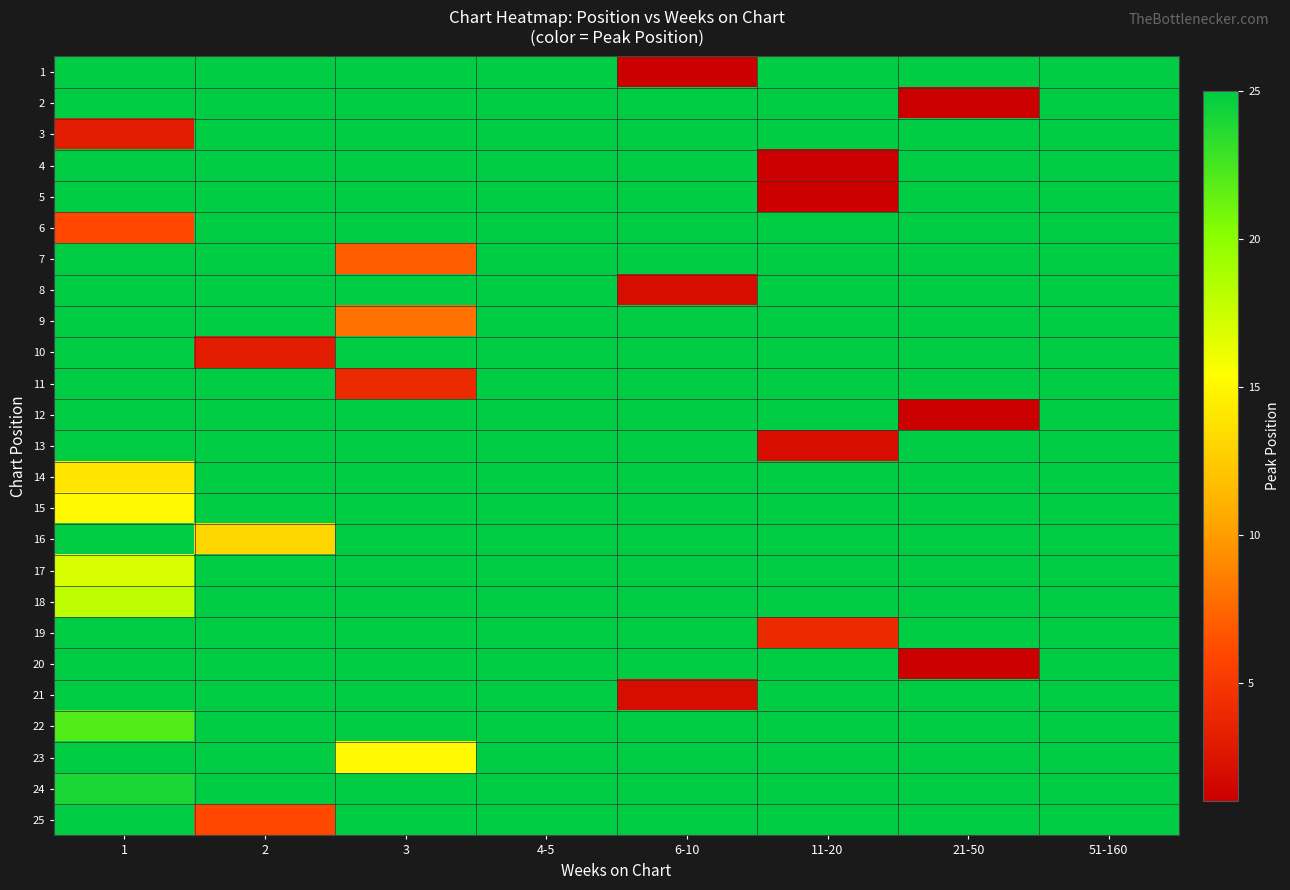

Between 6-10 and 3, which is larger?

3